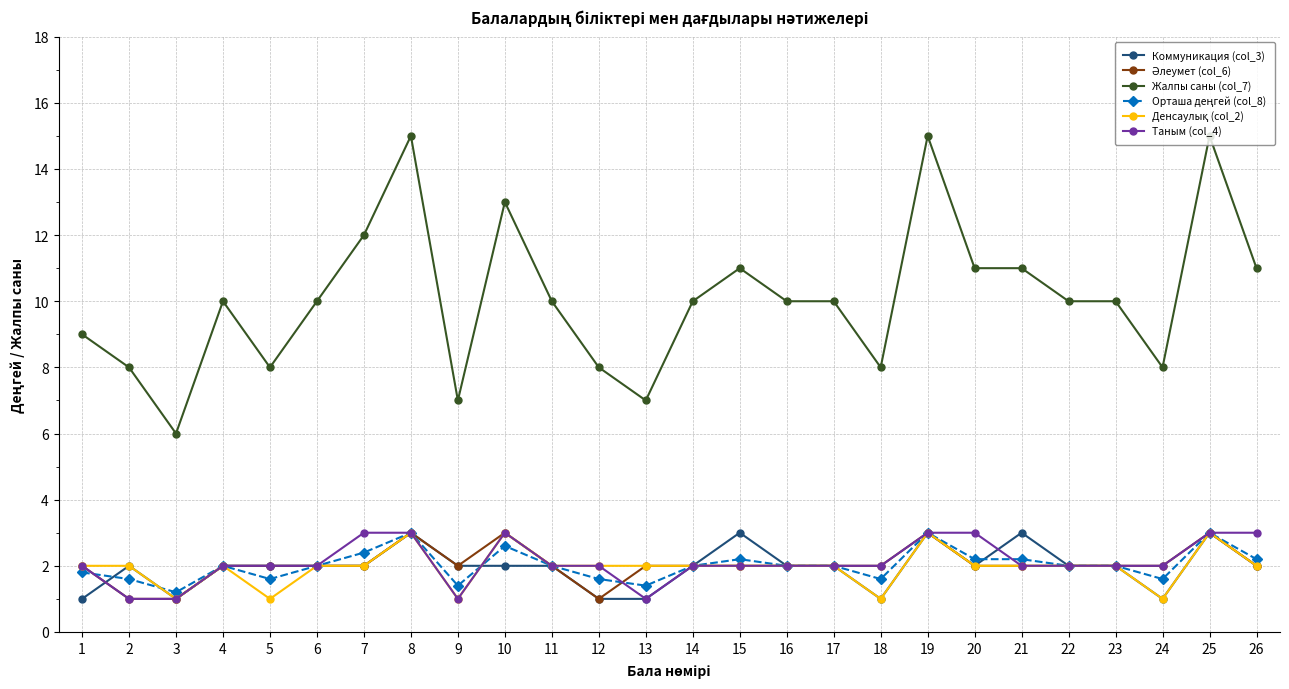

What is the maximum value for Таным (col_4)?

3.0